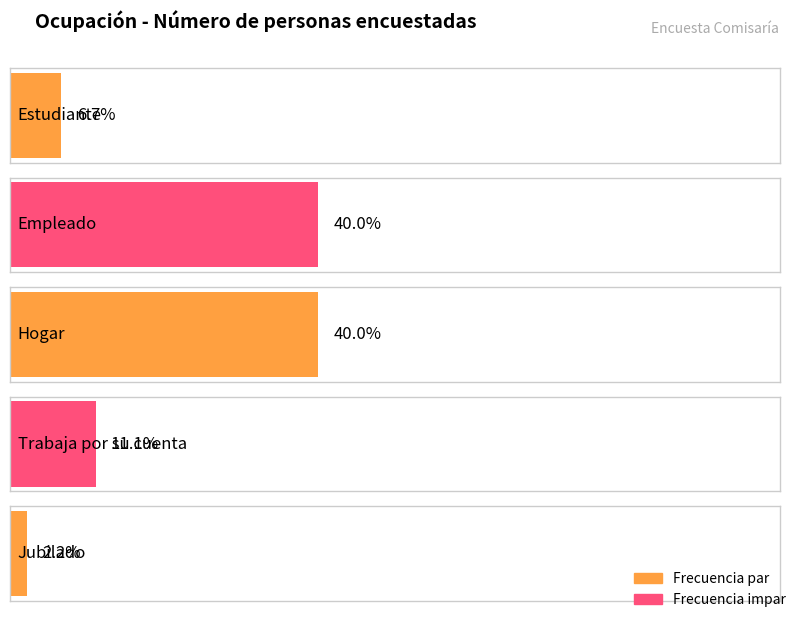

What is the value of the 3rd bar from the left?

18